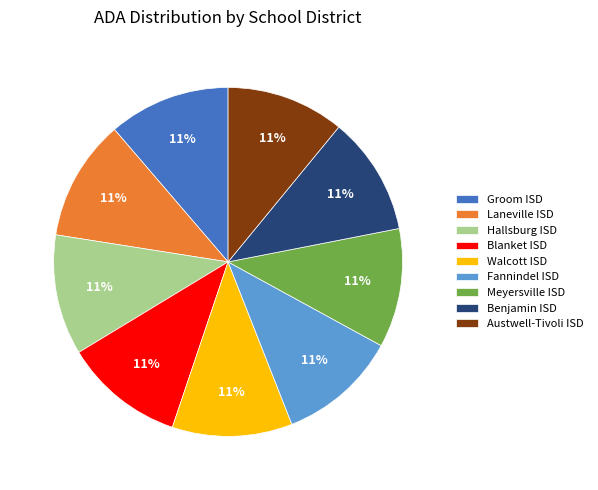

Do Laneville ISD and Walcott ISD together represent more than half of the pie?

No